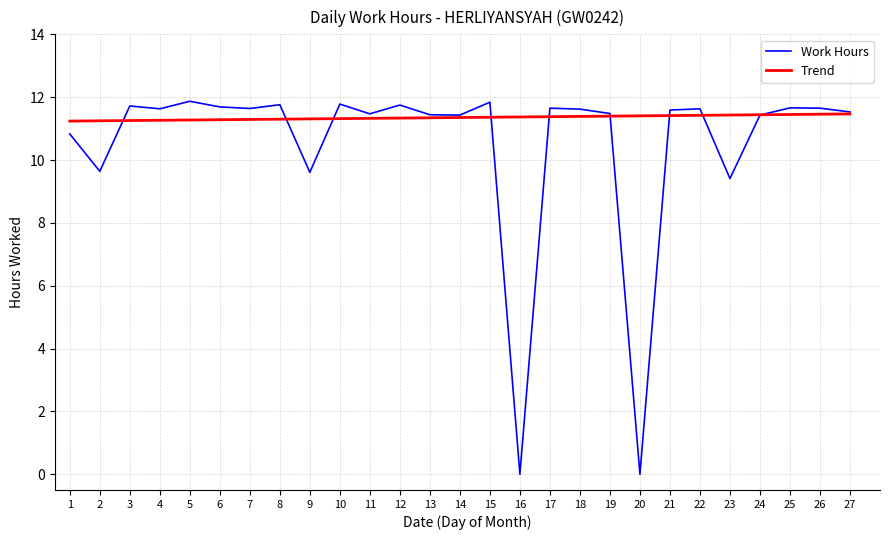

The chart shows a value of 11.6 at 22. True or false?

True